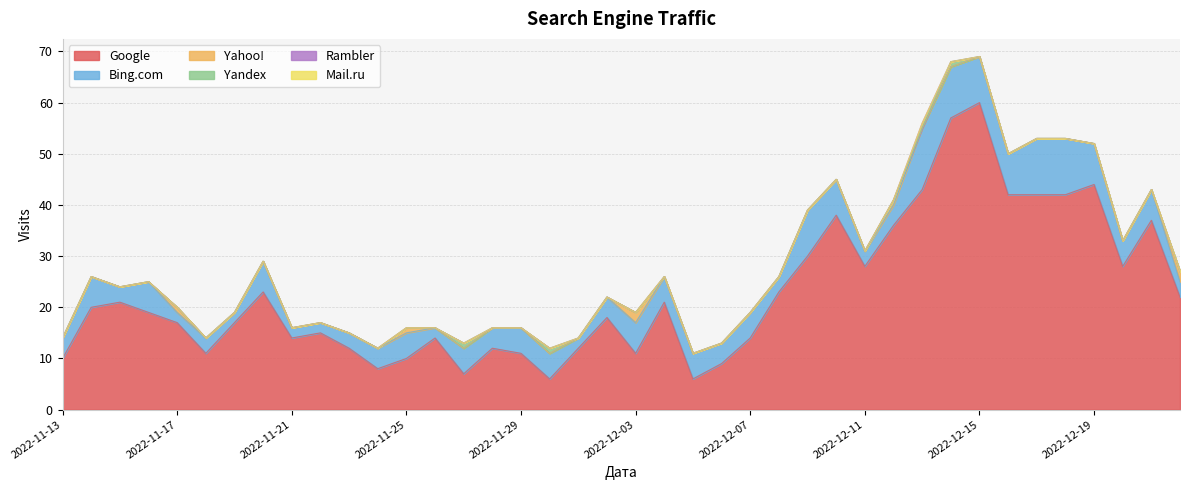

True or false: Rambler and Yahoo! intersect in this chart.

True